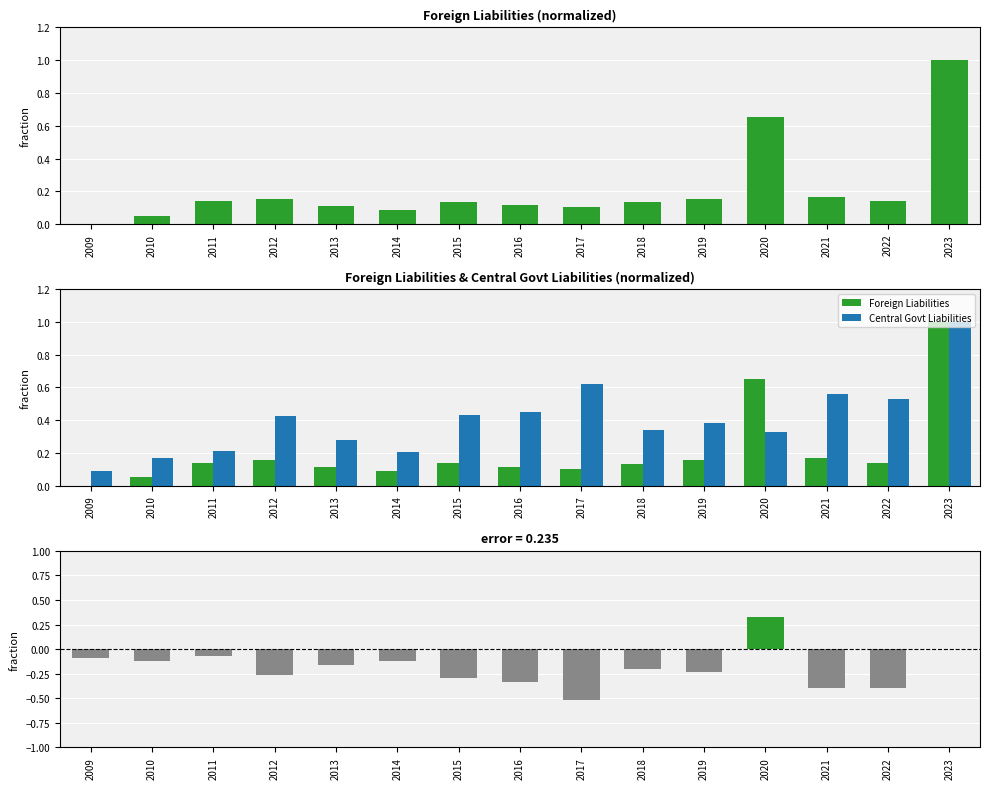

What is the sum of the Difference (FL - CGL) values at 2009 and 2021?

-0.5